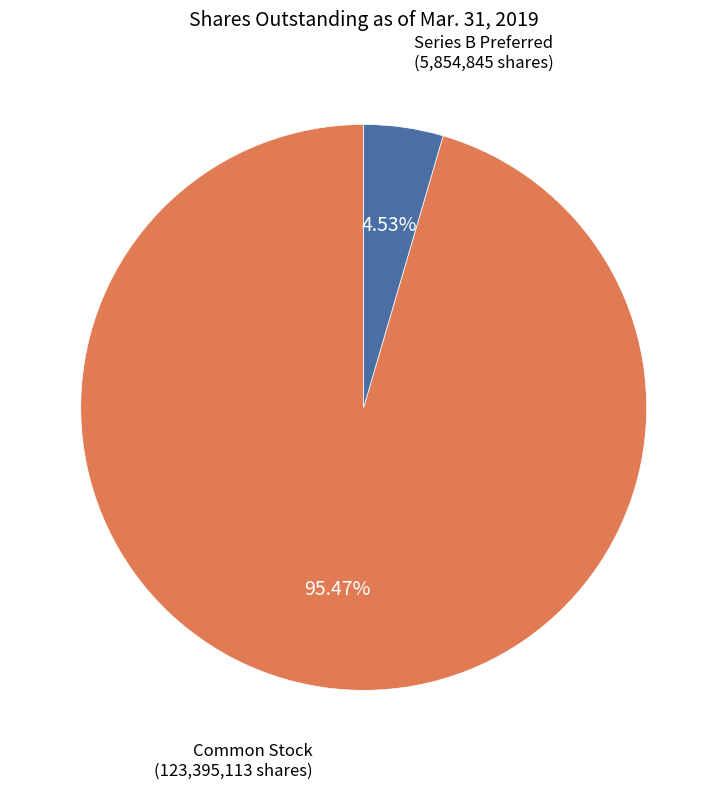

Is there any slice that represents more than half of the pie?

Yes